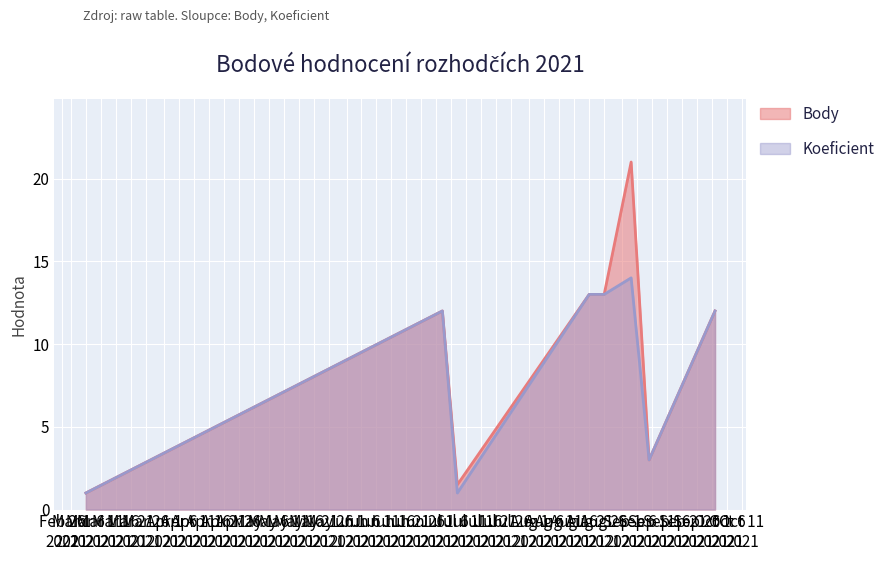

What is the total value across all series at 2021-09-04?

17.5